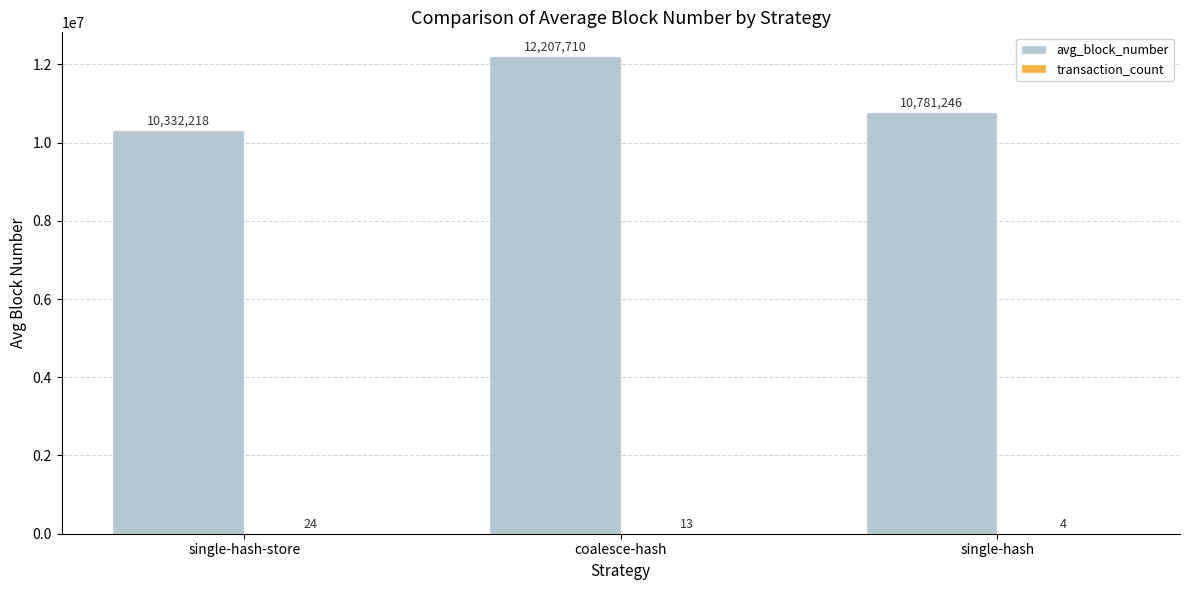

What is the approximate value of avg_block_number at single-hash-store?

10332218.0